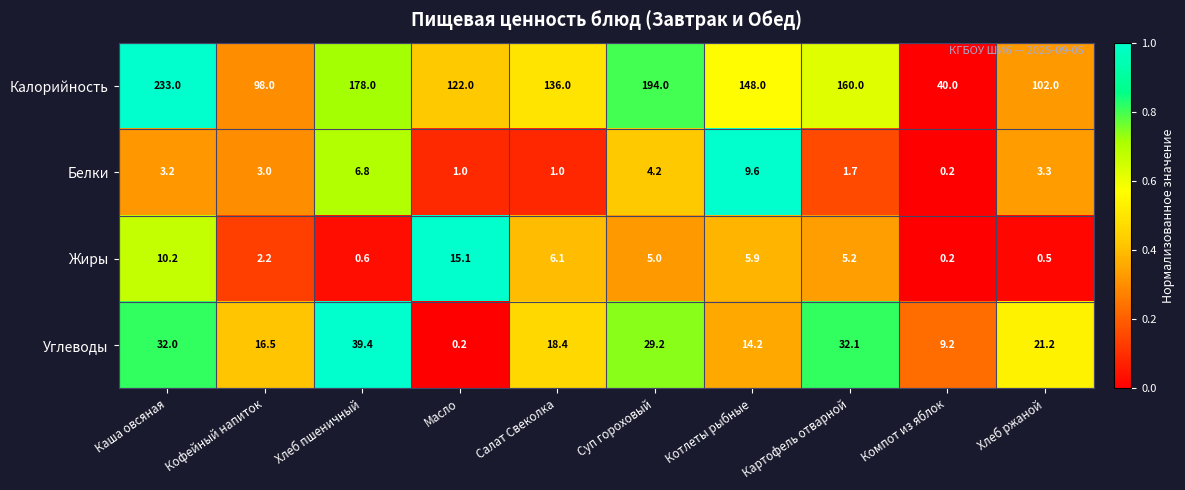

What is the total value across all series at Салат Свеколка?

161.5